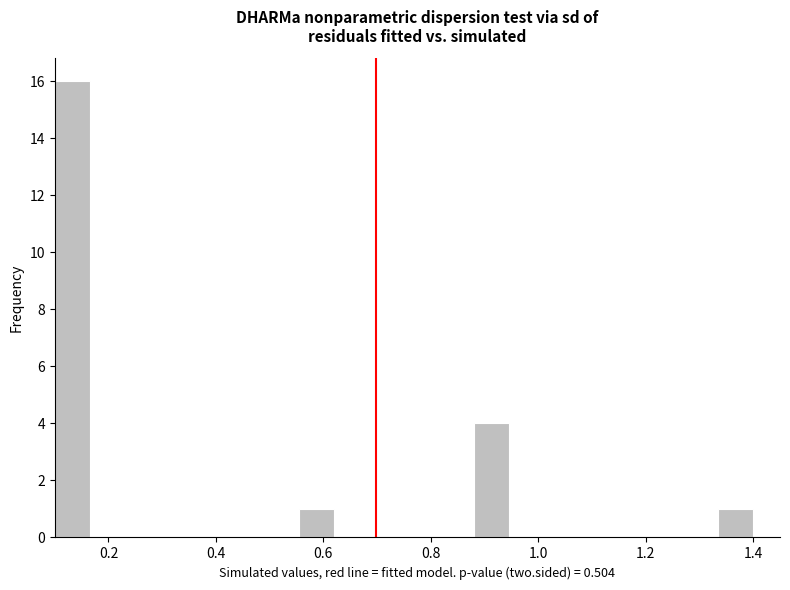

Around what value on the x-axis is the tallest bar? Give the approximate position of its centre, as read against the axis.

0.14